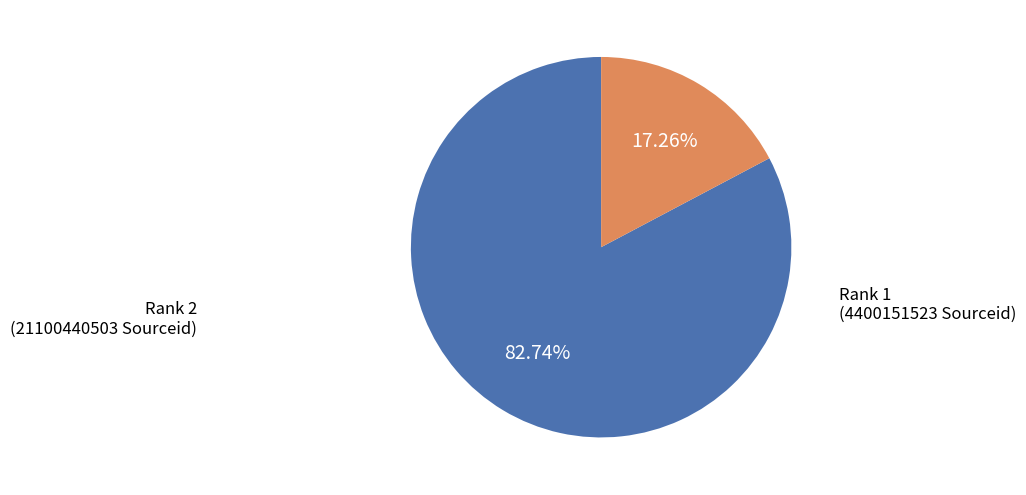

Is the sum of Rank 2 and Rank 1 greater than half?

Yes